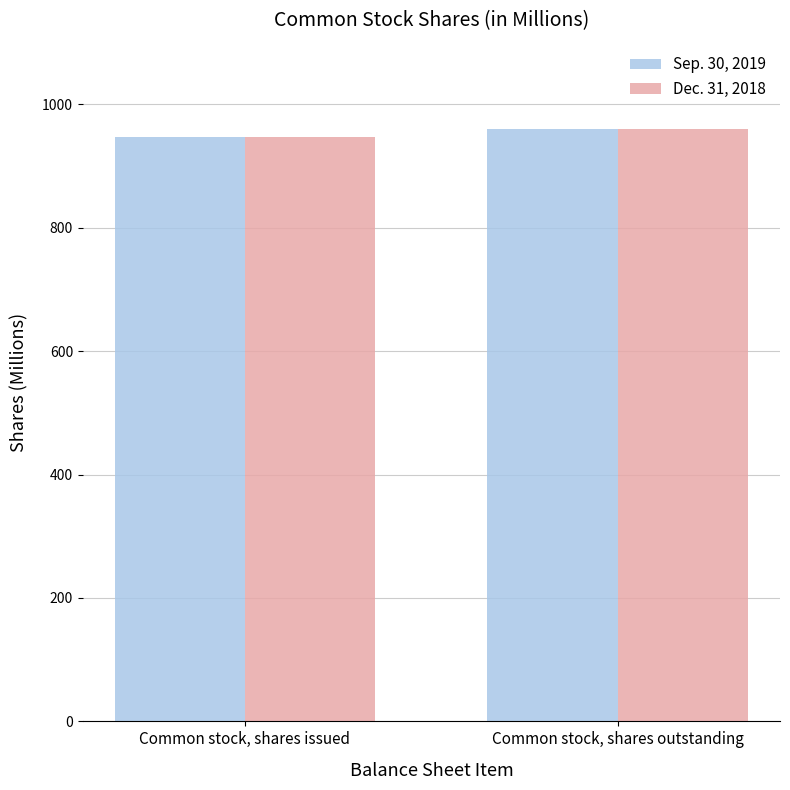

Which category has the lowest value across all series?

Common stock, shares issued